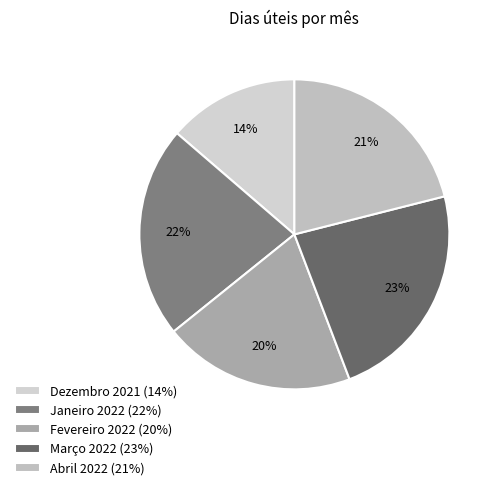

To the nearest percent, what is the average slice percentage?

20%